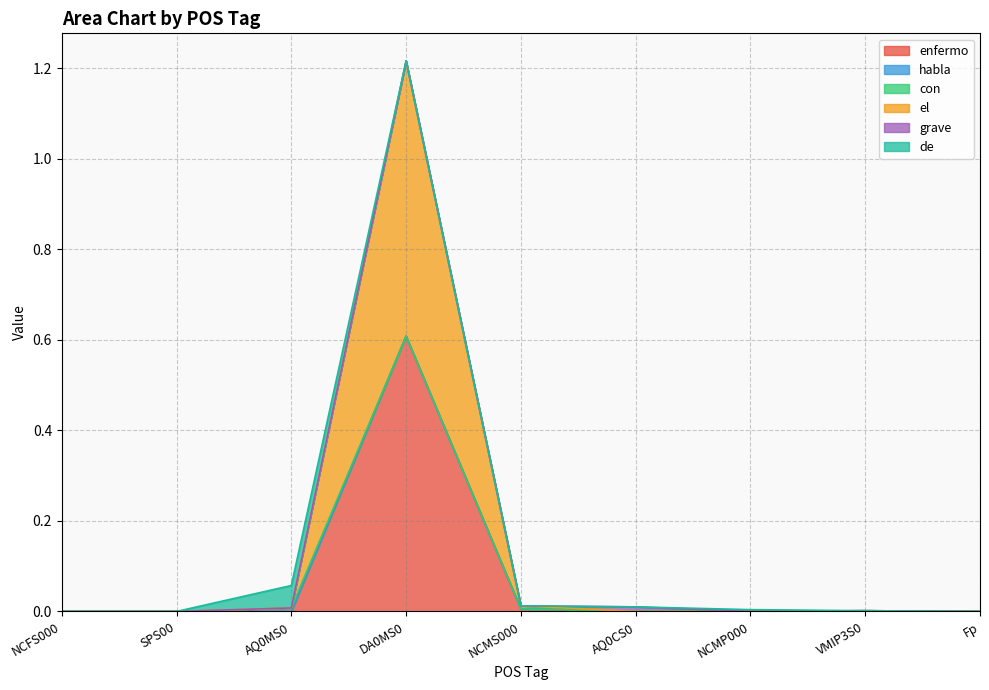

Where is grave nearest to the value 0?

NCFS000